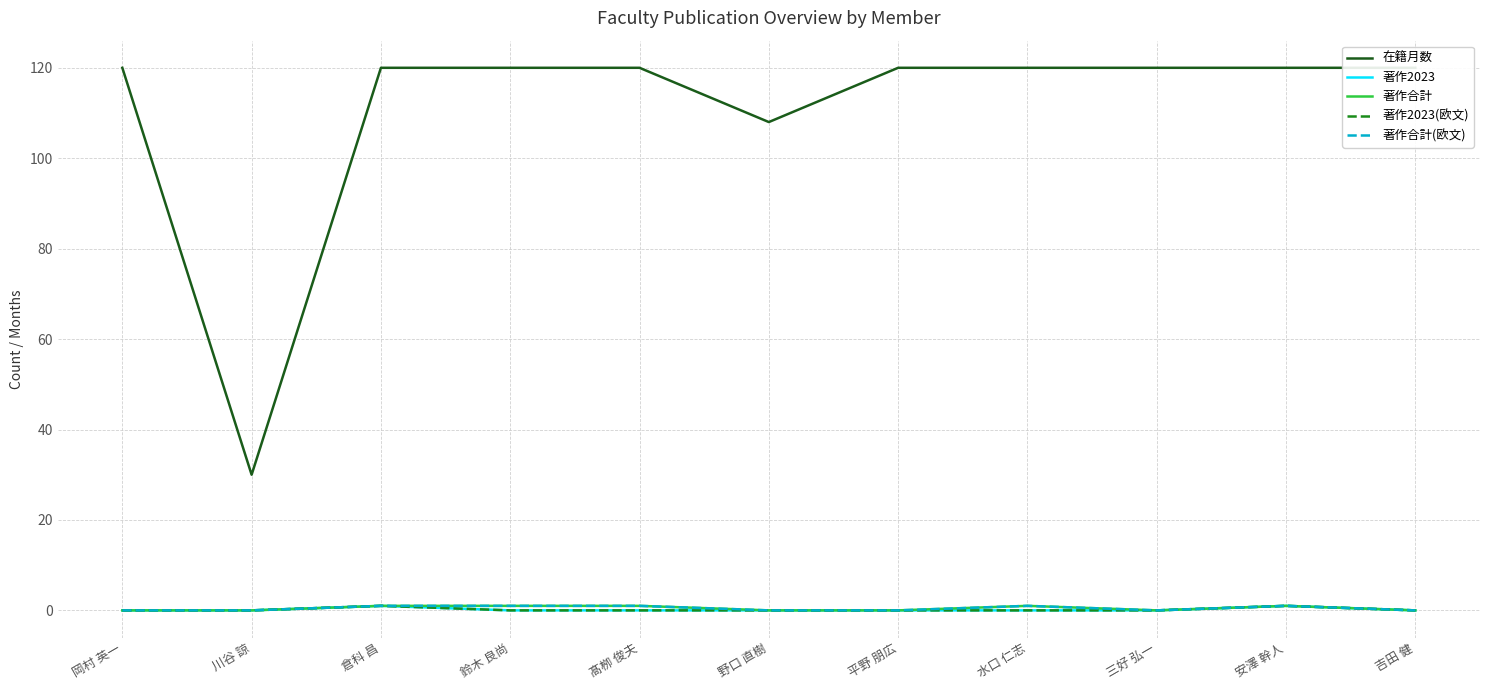

True or false: 著作2023 and 著作2023(欧文) cross at least once.

False